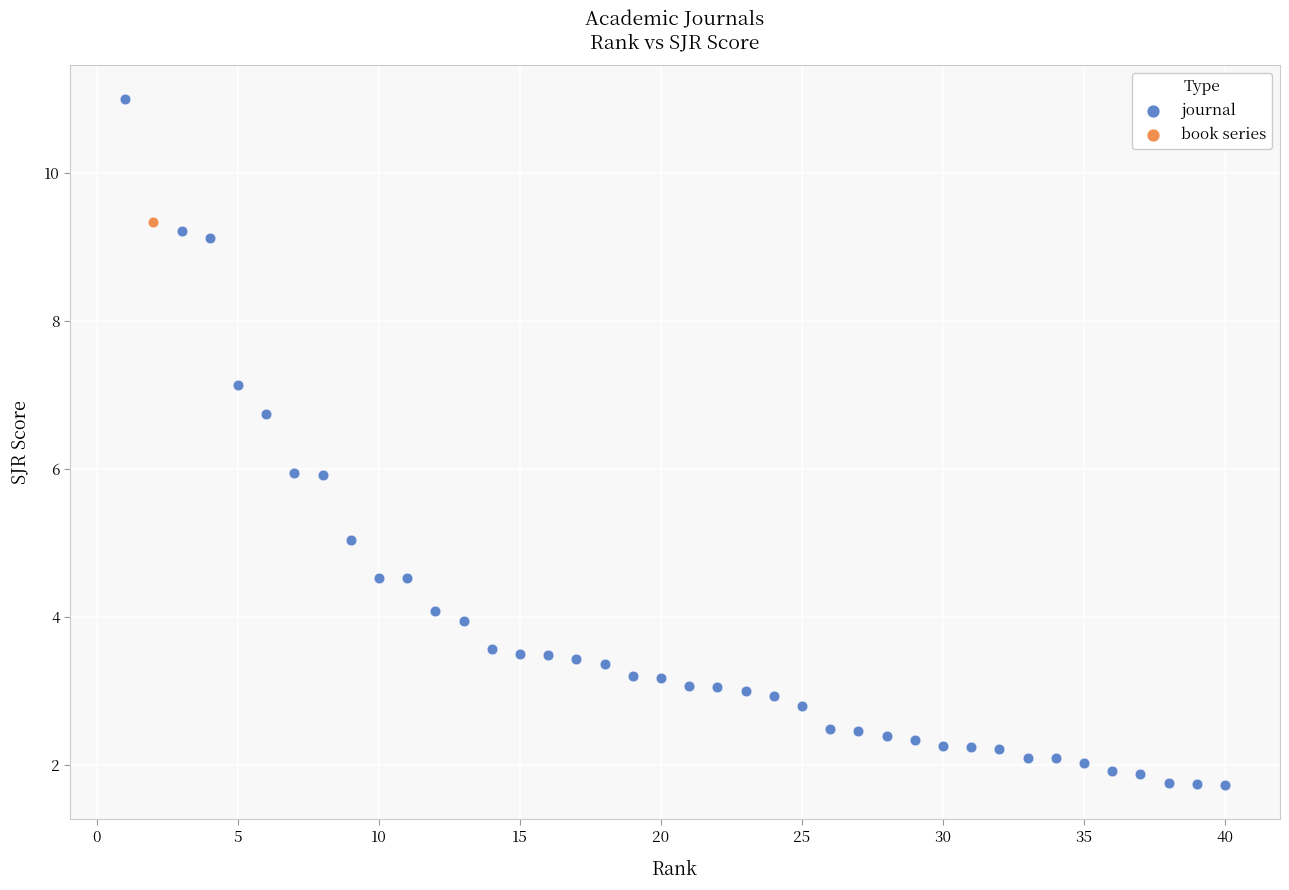

What are all the series names shown in the legend?

journal, book series